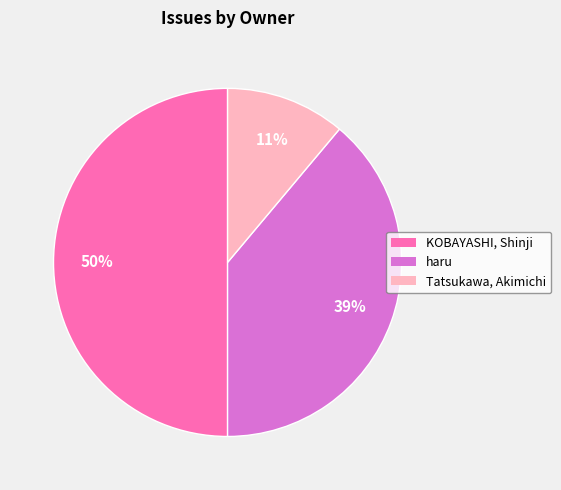

Does haru represent more than half of the total?

No